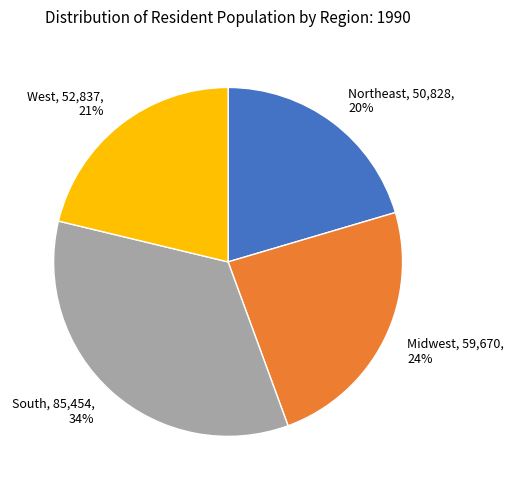

True or false: South accounts for 28% of the total.

False